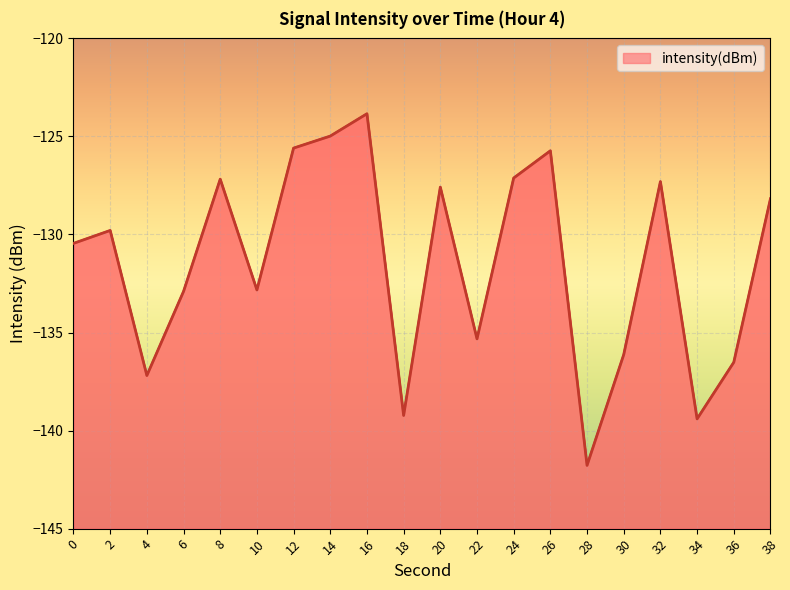

The value at 8 is -127.2. True or false?

True